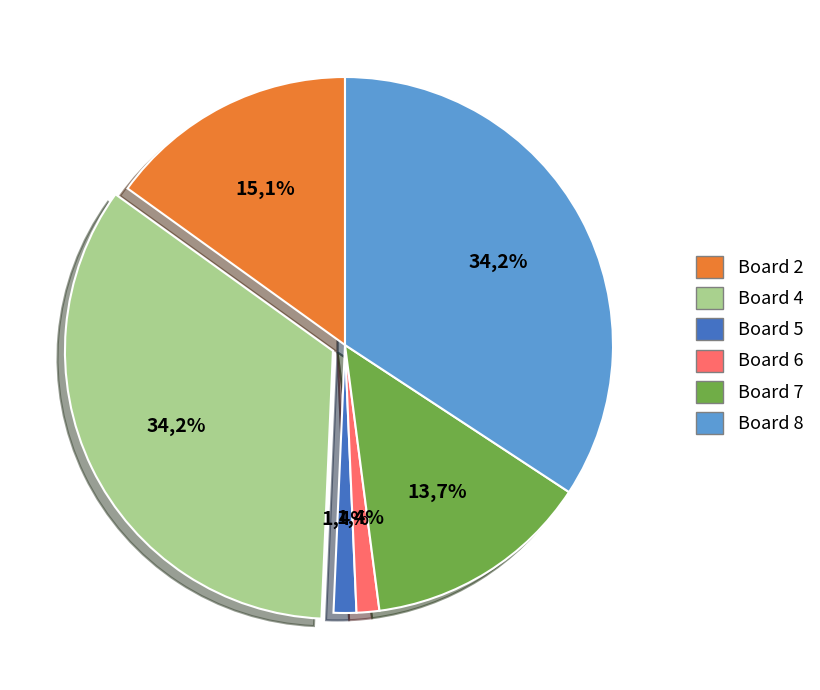

Is it true that Board 8 is 46% of the pie?

False